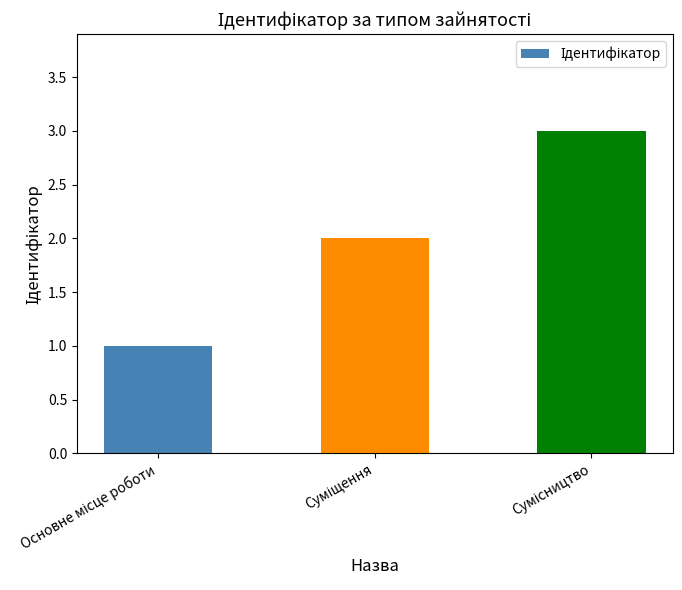

What is the minimum value shown in the chart?

1